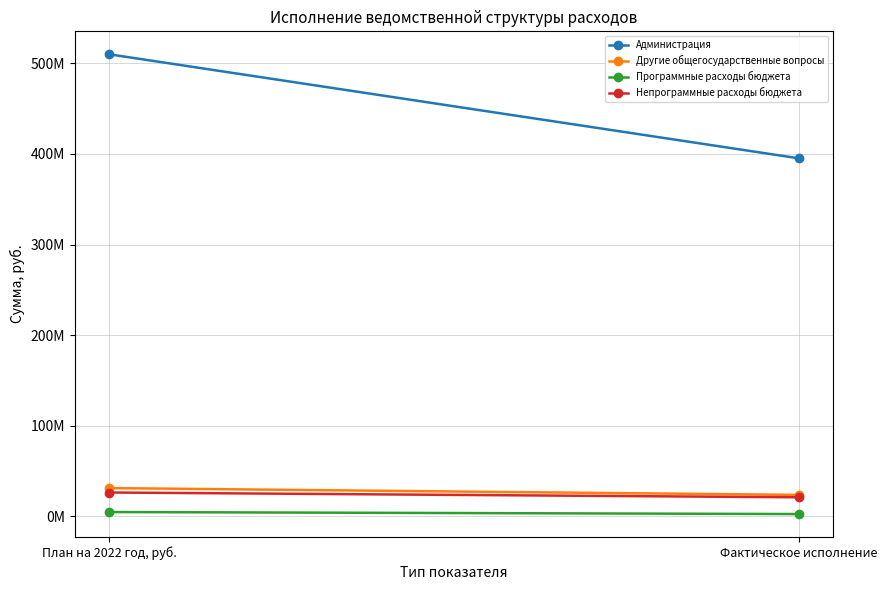

What is the difference between the Программные расходы бюджета values at План на 2022 год, руб. and Фактическое исполнение?

2225175